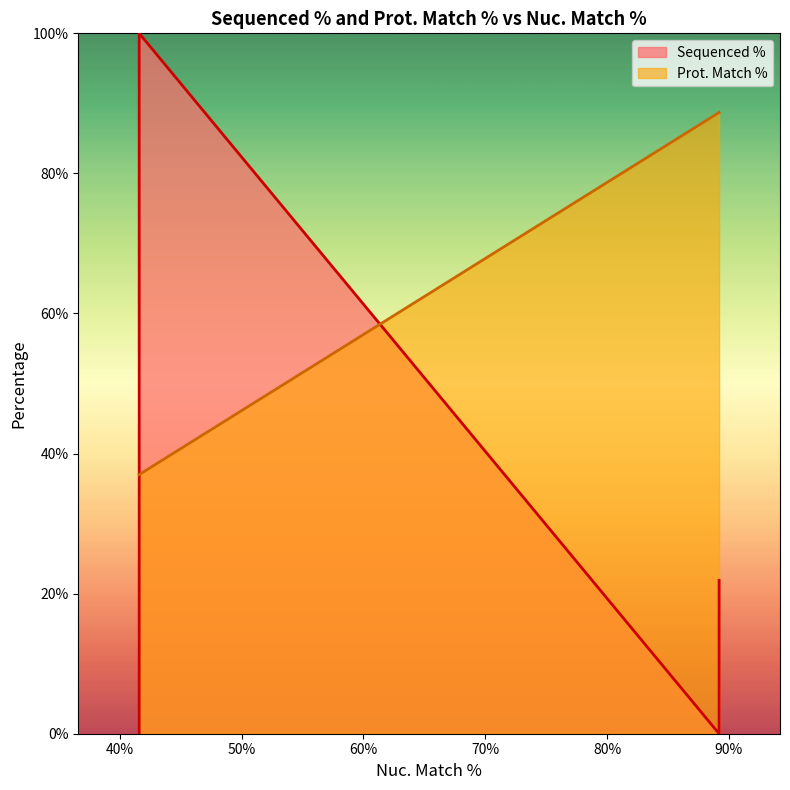

At how many categories does at least one series exceed 17?

8